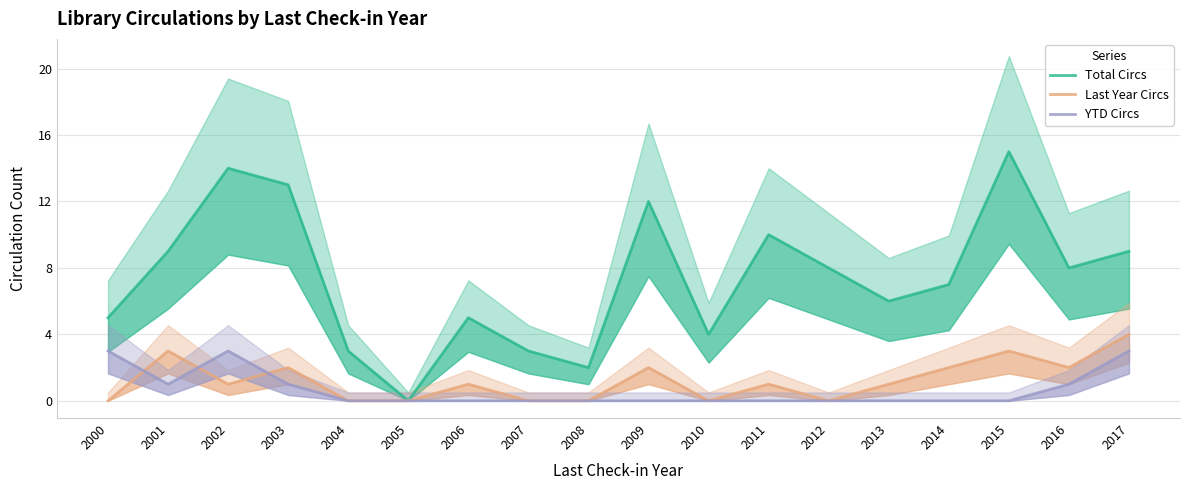

What is the total value across all series at 2002?

18